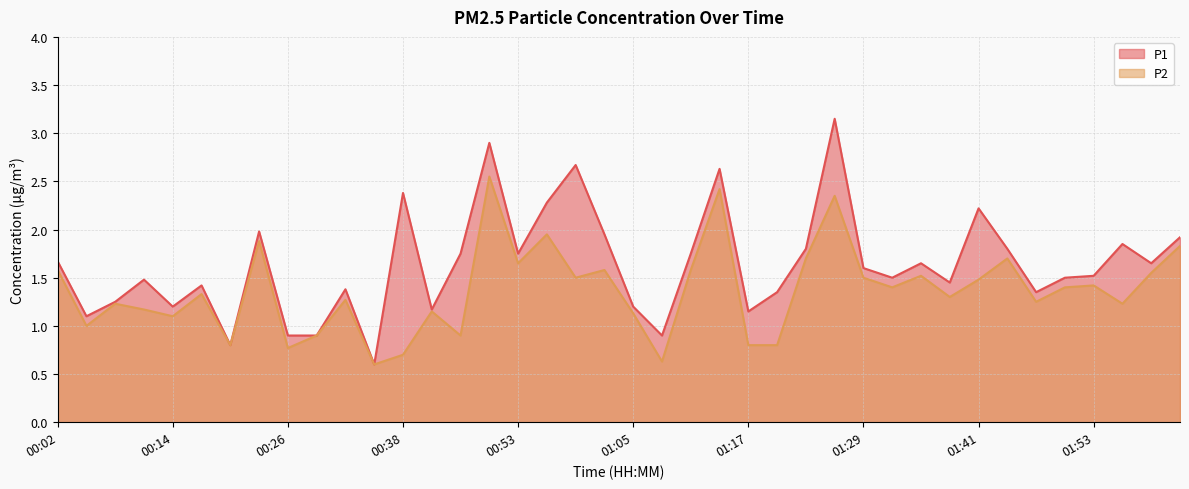

What is the spread (max minus min) of values at 01:44?

0.1